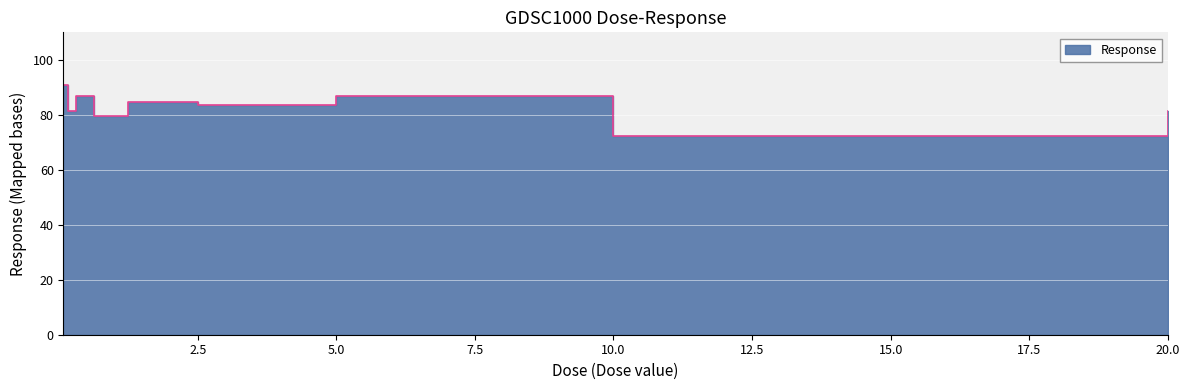

The value at 10.0 is 72.4. True or false?

True